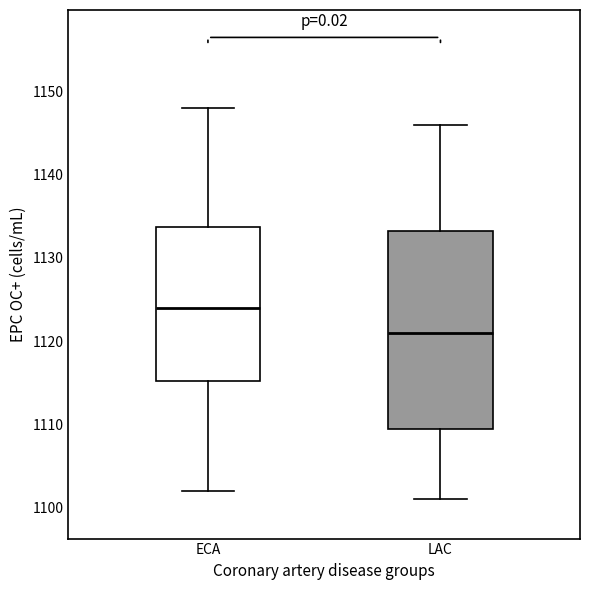

Where does the lower whisker of the box for LAC end on the y-axis? The values are not printed on the chart, so give them approximately, as read against the axis.

1101